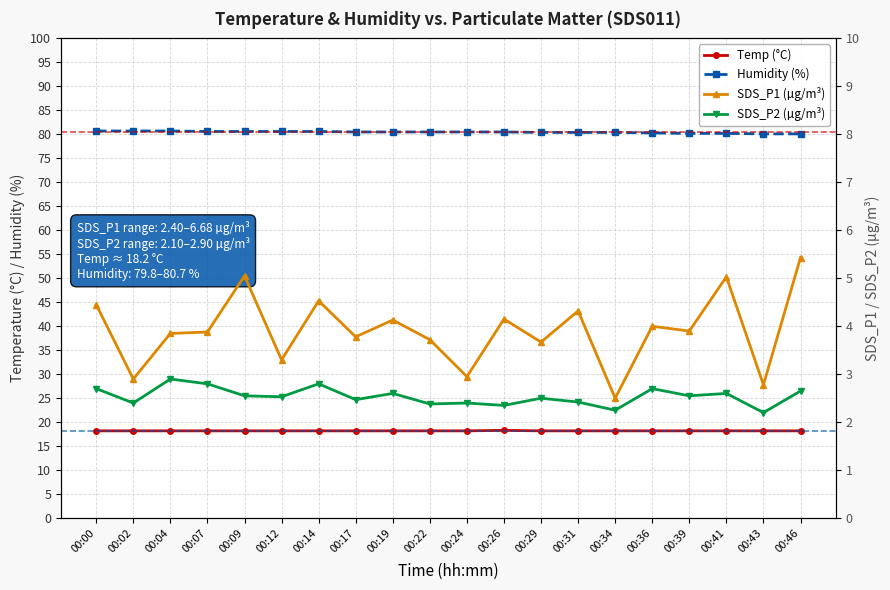

What is the maximum value shown in the chart?

80.7